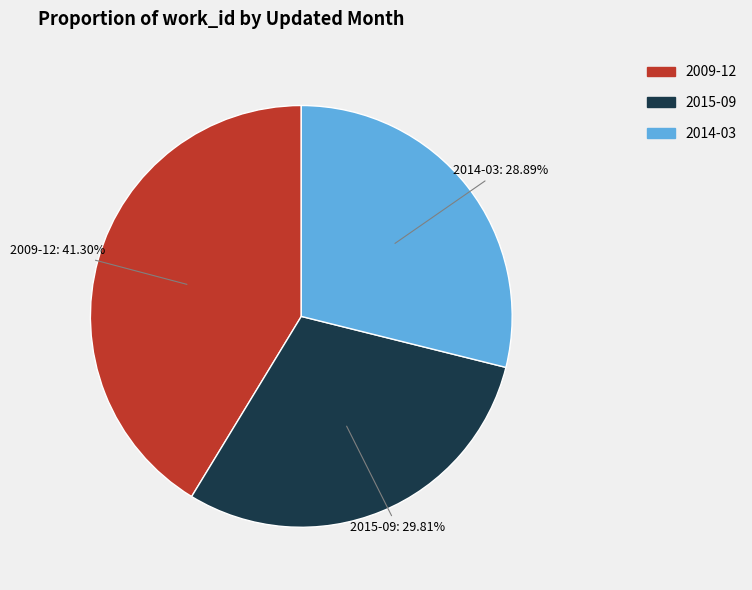

To the nearest percent, what is the difference between the largest and smallest slice percentages?

12%